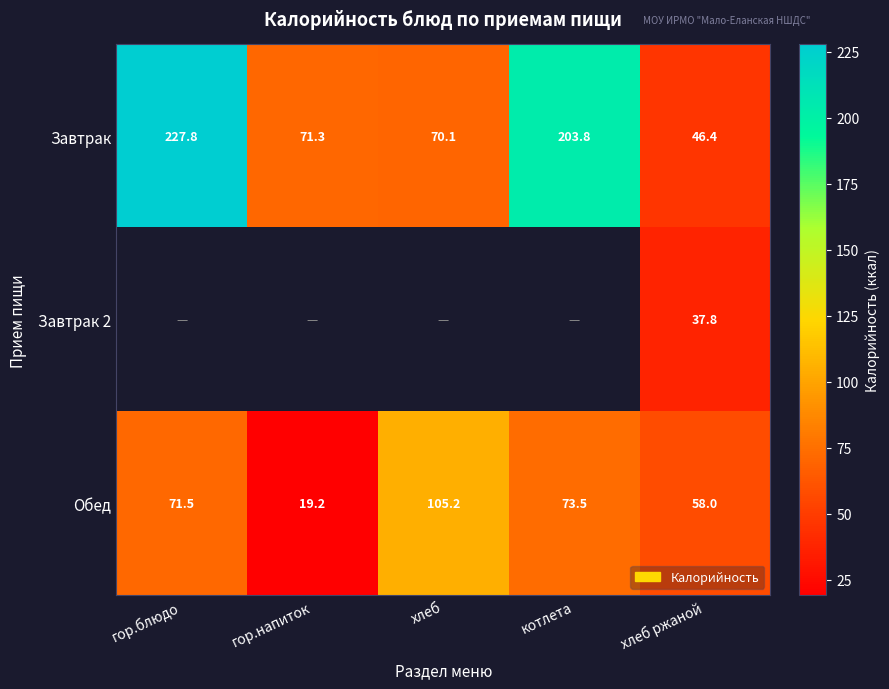

The value of Обед at хлеб ржаной is 58.0. True or false?

True